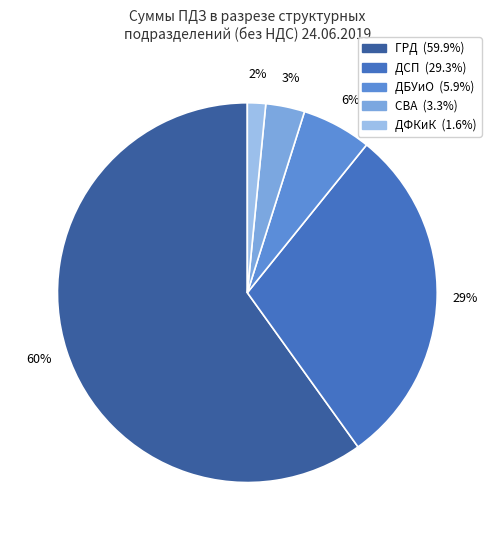

How many slices are in this pie chart?

5